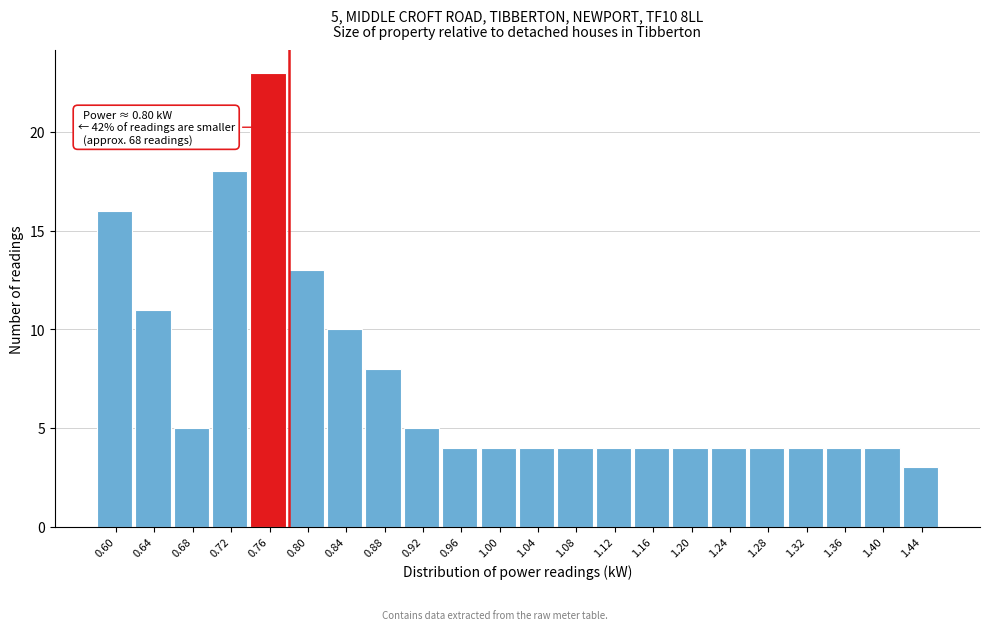

Reading right to left, transcribe all the data shown in this chart.

1.44=3	1.40=4	1.36=4	1.32=4	1.28=4	1.24=4	1.20=4	1.16=4	1.12=4	1.08=4	1.04=4	1.00=4	0.96=4	0.92=5	0.88=8	0.84=10	0.80=13	0.76=23	0.72=18	0.68=5	0.64=11	0.60=16